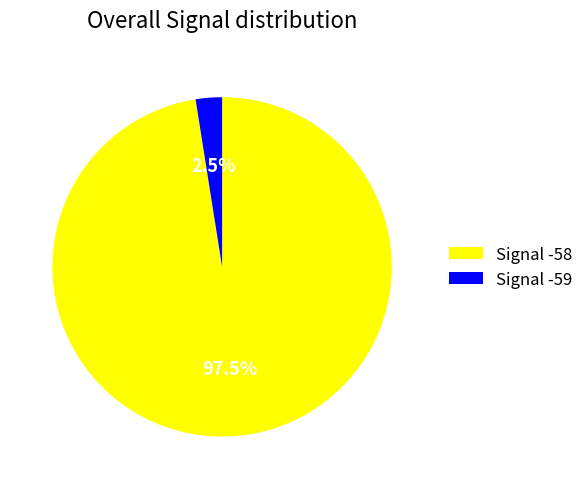

Does Signal -58 account for over 50% of the chart?

Yes